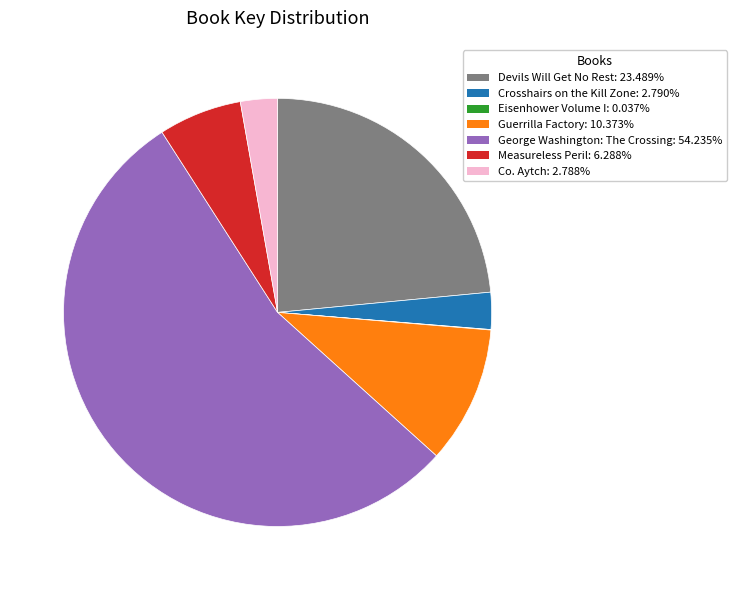

What is the largest slice in the pie chart?

George Washington: The Crossing